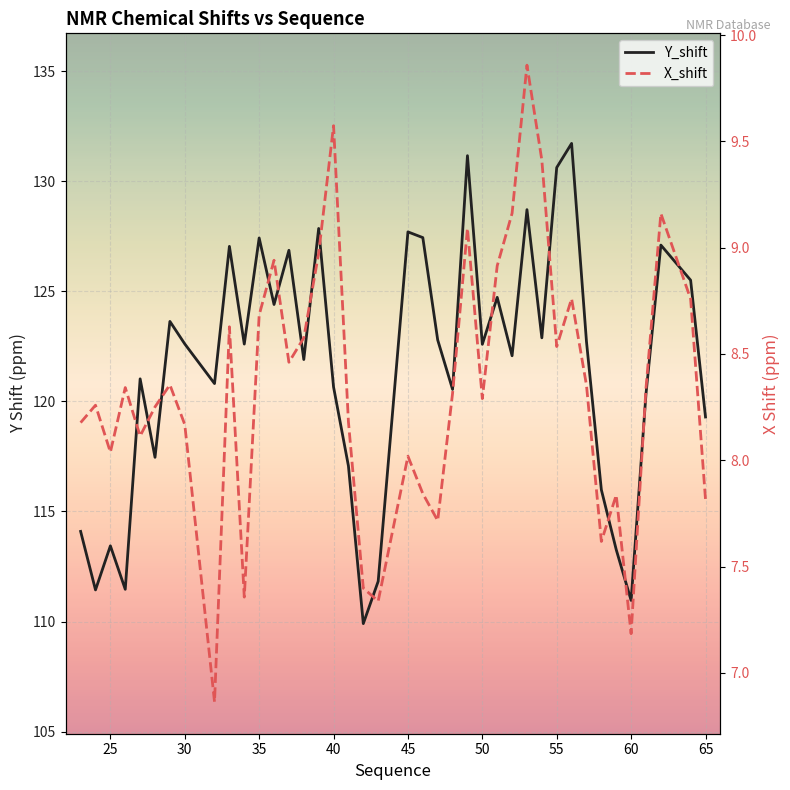

How many distinct data groups are displayed?

2